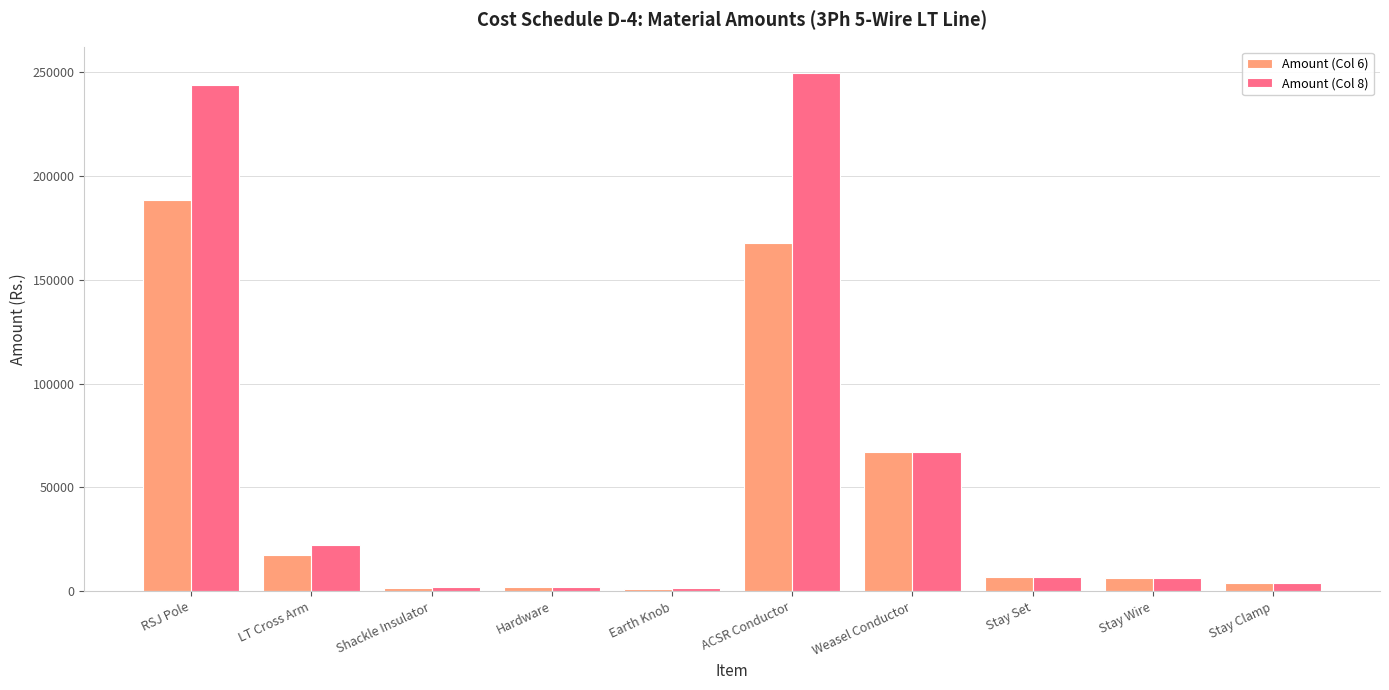

Which series has the widest spread of values?

Amount (Col 8)